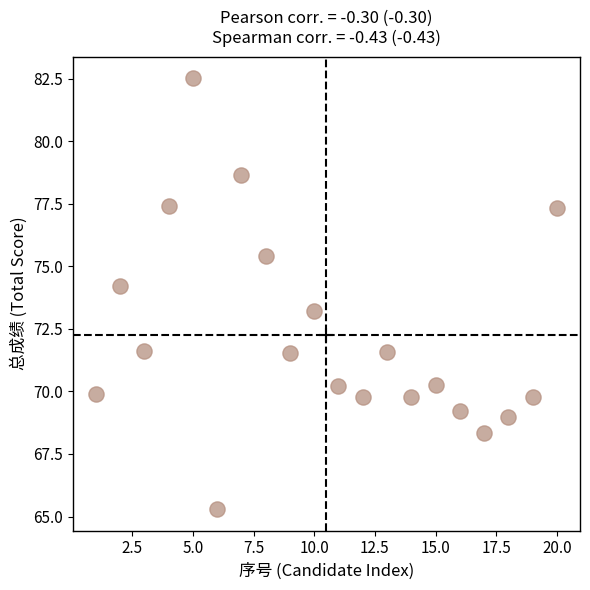

What is the range of X values (max minus min)?

19.0